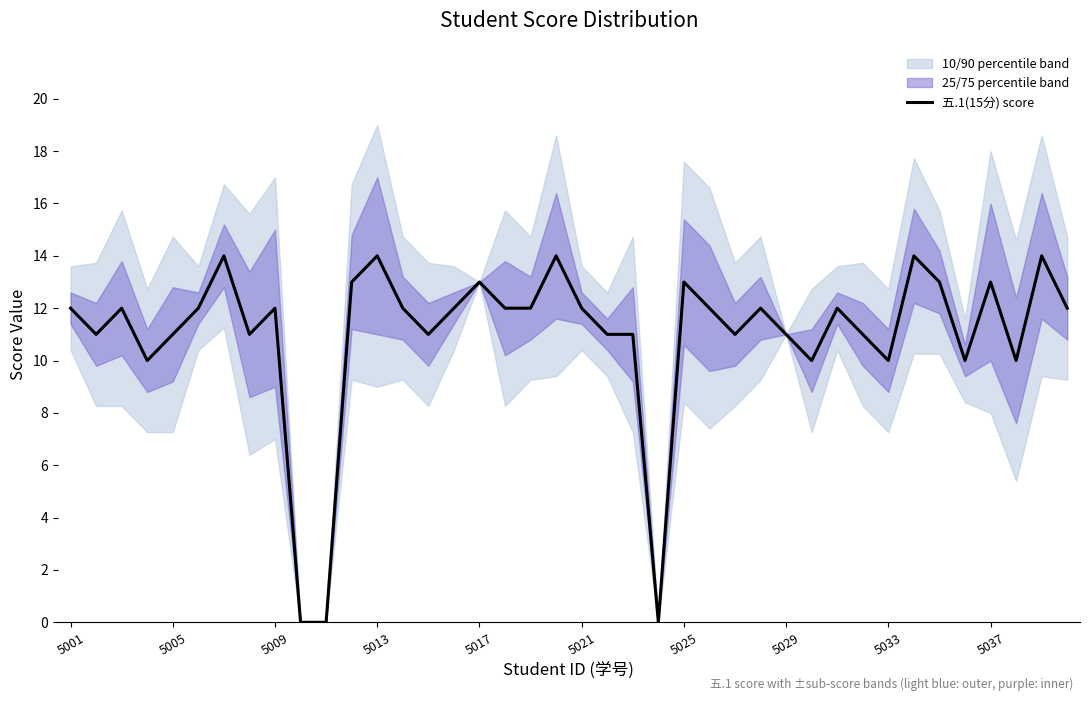

True or false: the data has more than 0 interior local peaks.

True